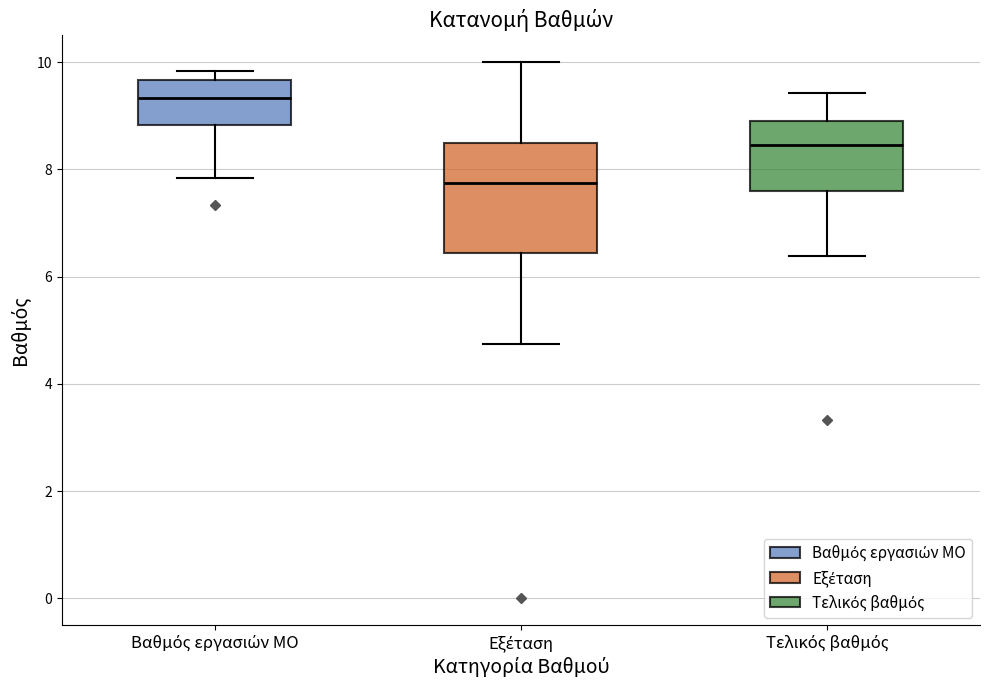

Which box has the highest median line?

Βαθμός εργασιών ΜΟ